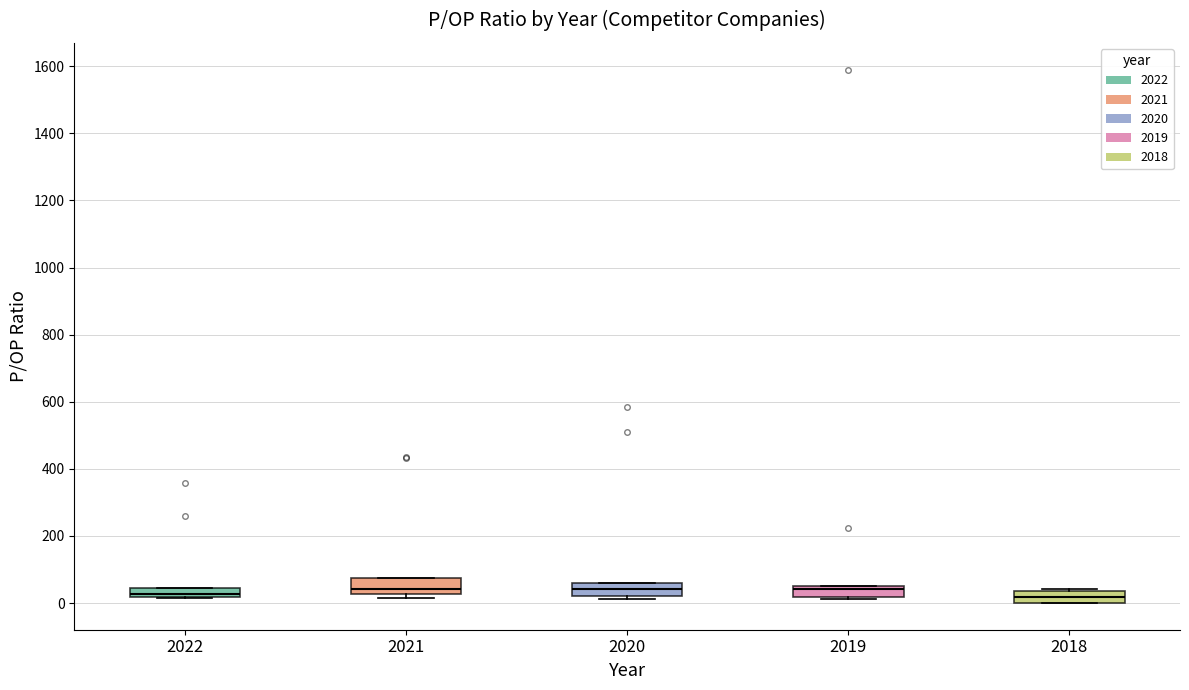

Where does the median line of the box at x = 2019 sit on the y-axis? The values are not printed on the chart, so give them approximately, as read against the axis.

40